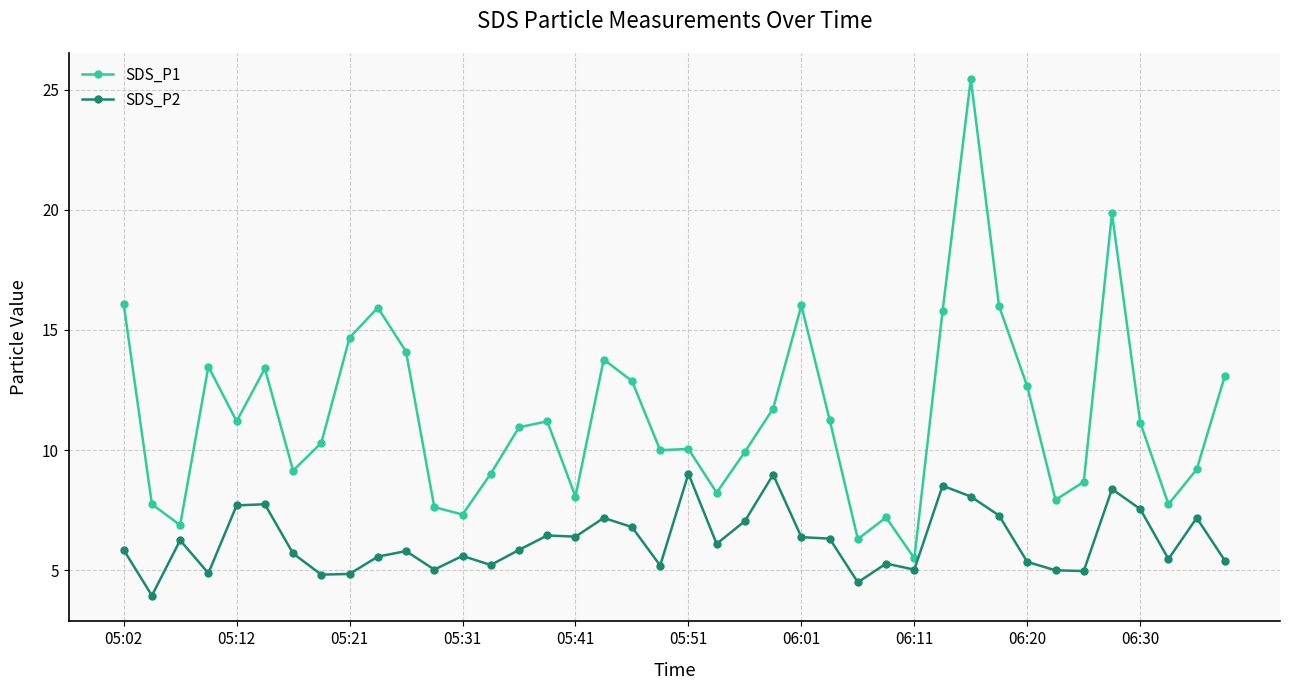

List the series in order of their overall mean, lowest first.

SDS_P2, SDS_P1